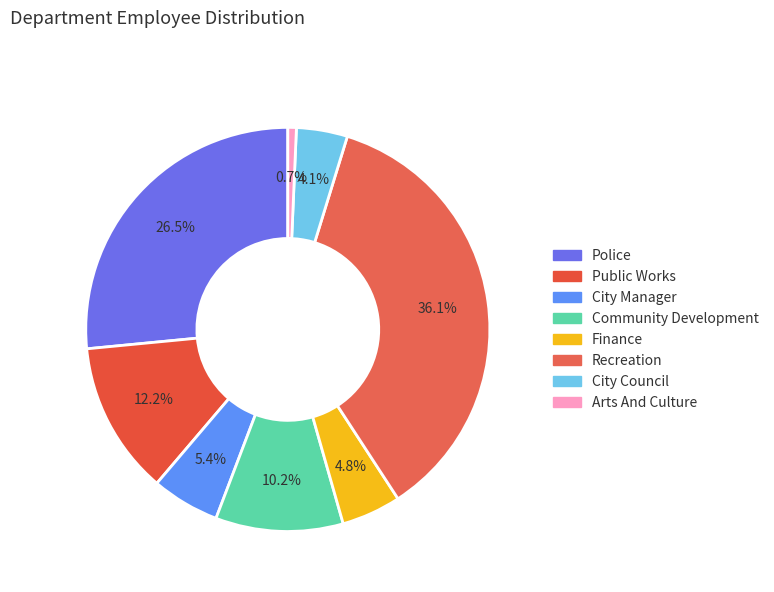

Is Public Works the majority of the pie?

No